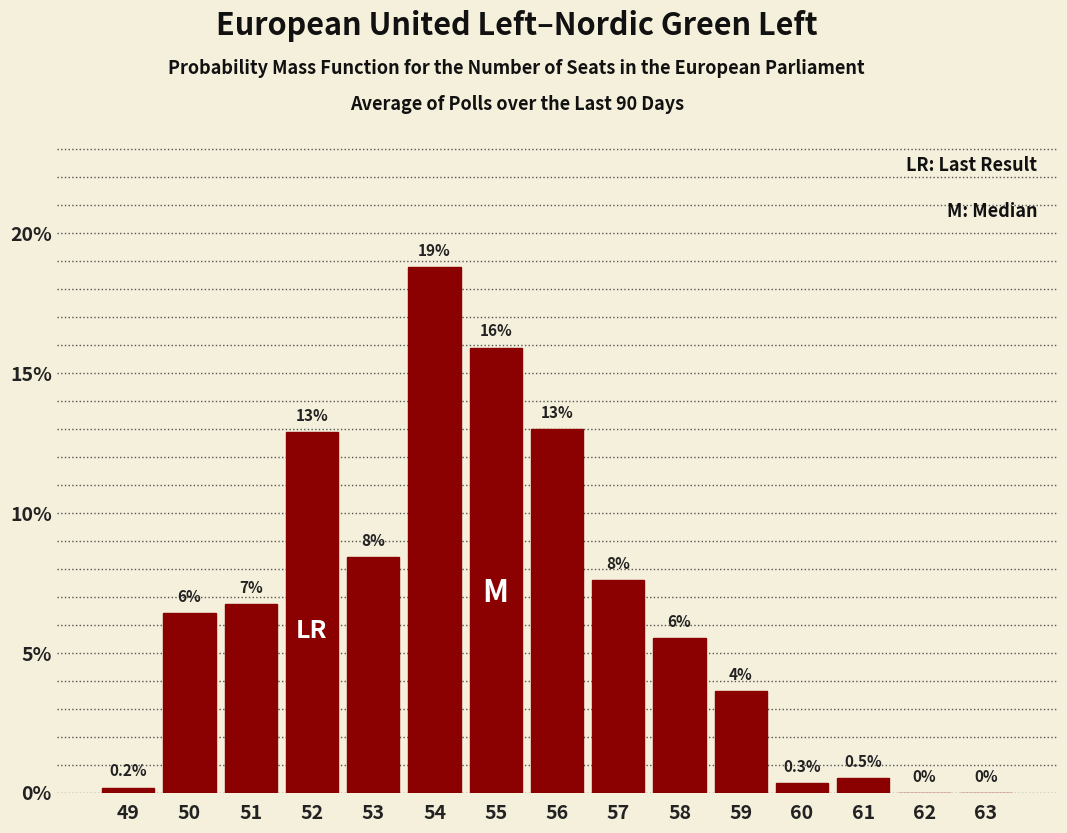

Are the bars horizontal?

No